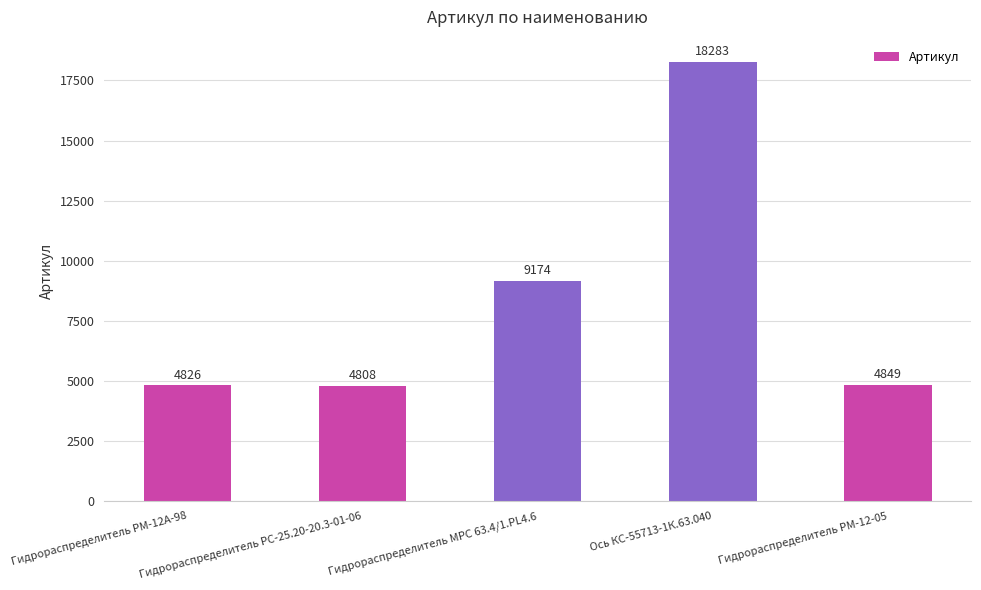

What is the value of the 3rd bar from the left?

9174